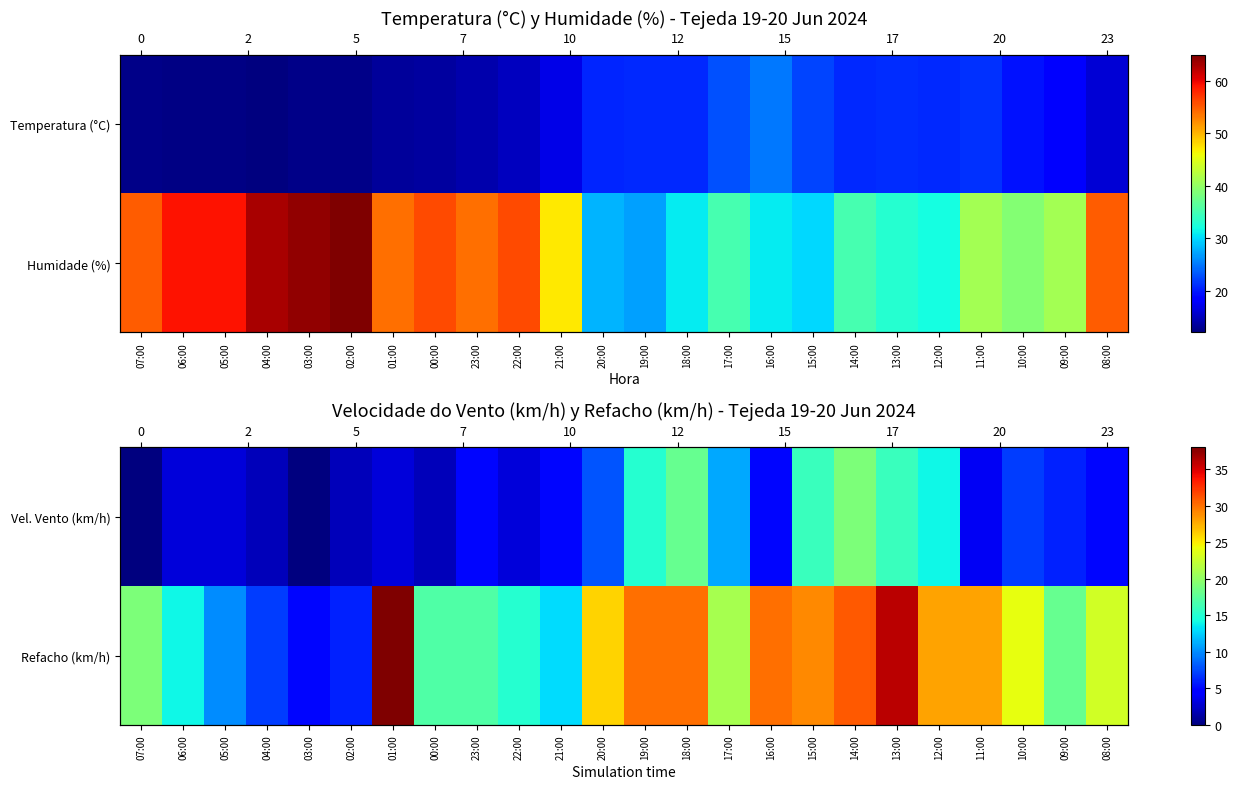

Is it true that Vel. Vento (km/h) equals 2 at 10:00?

False